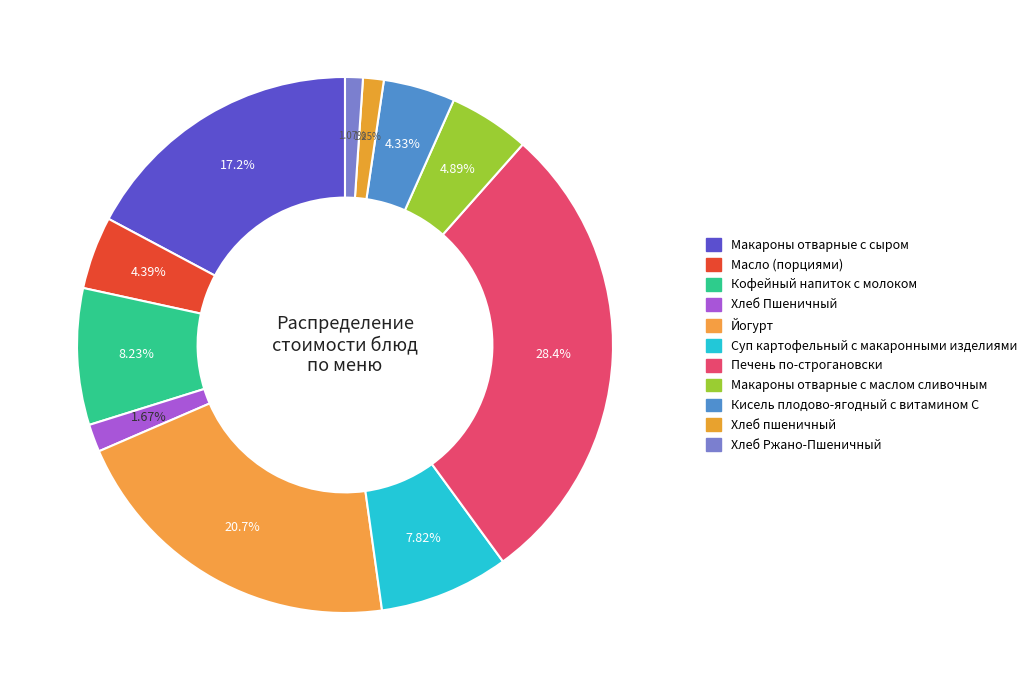

To the nearest percent, what portion does Кофейный напиток с молоком represent?

8%